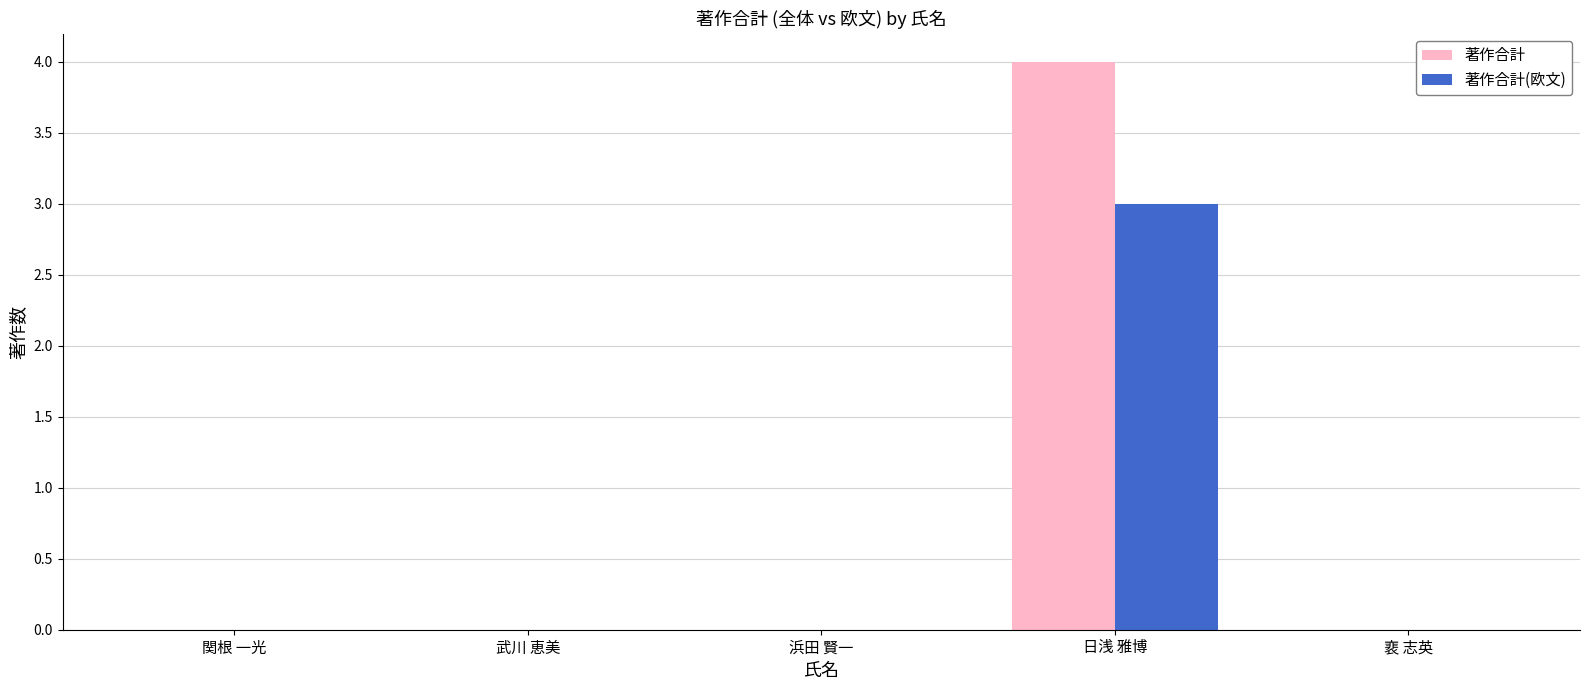

Which series has the largest total across all categories?

著作合計